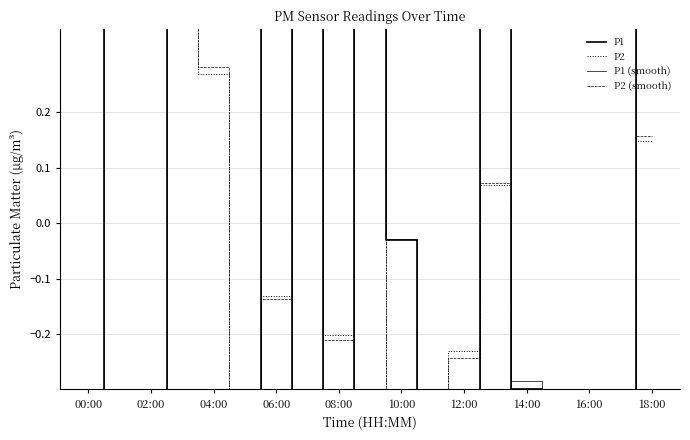

Is this an area chart (filled region under the line)?

No